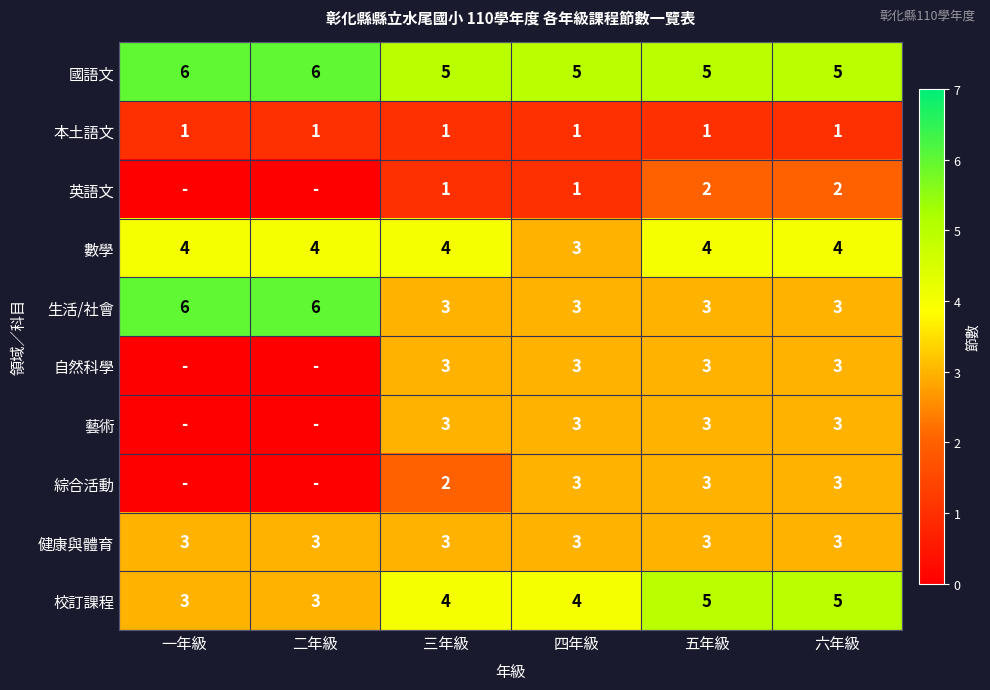

What is the sum of the 自然科學 values at 四年級 and 六年級?

6